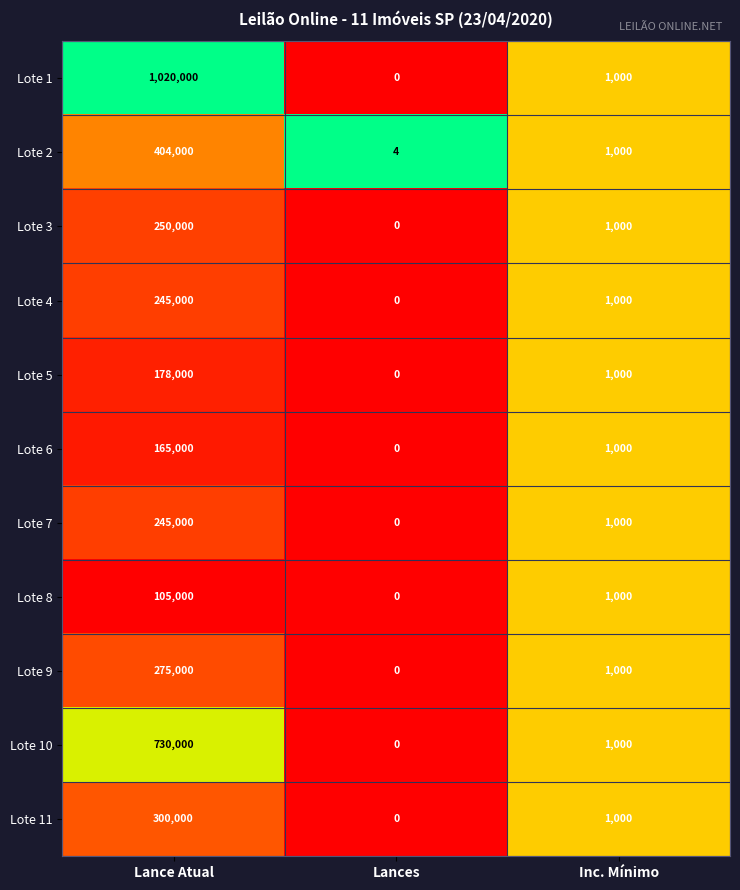

Rank the categories by Lote 11 value from highest to lowest.

Lance Atual, Inc. Mínimo, Lances